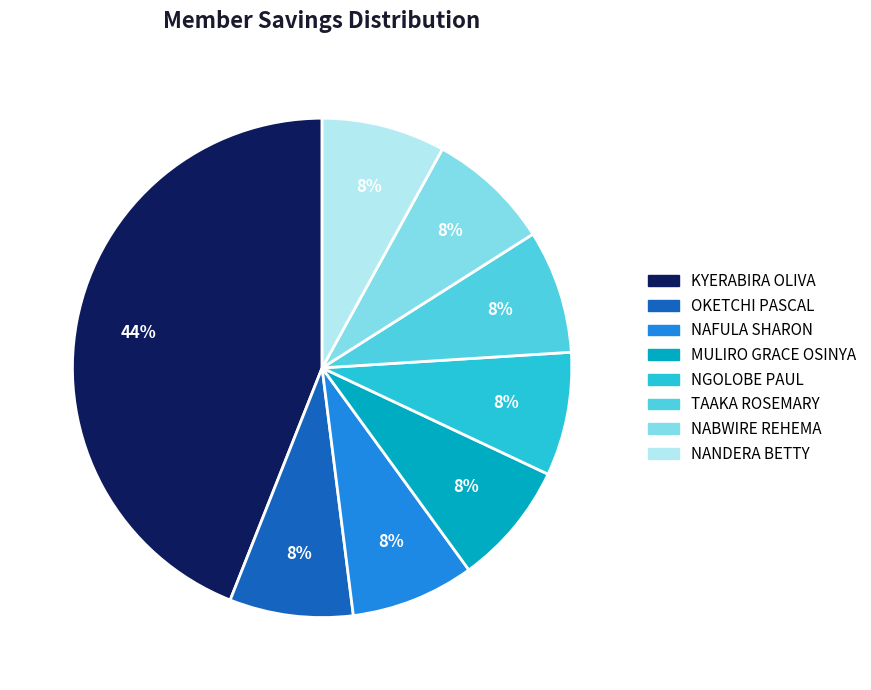

How many segments does this pie chart have?

8